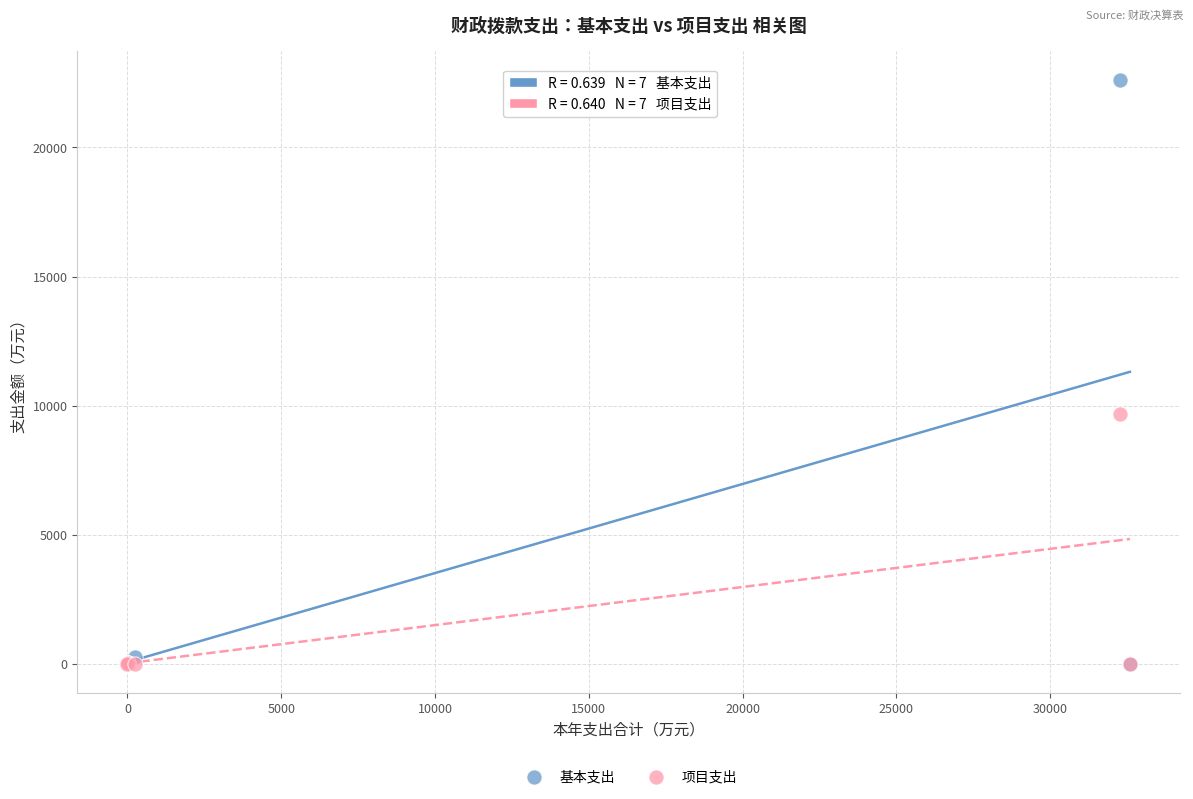

Across all series, what Y value is closest to 11307?

9658.8